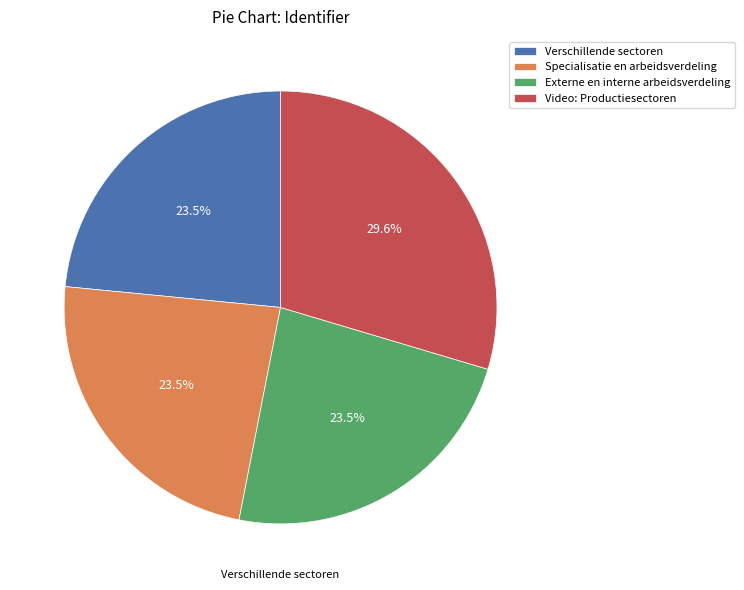

Does Externe en interne arbeidsverdeling represent more than half of the total?

No